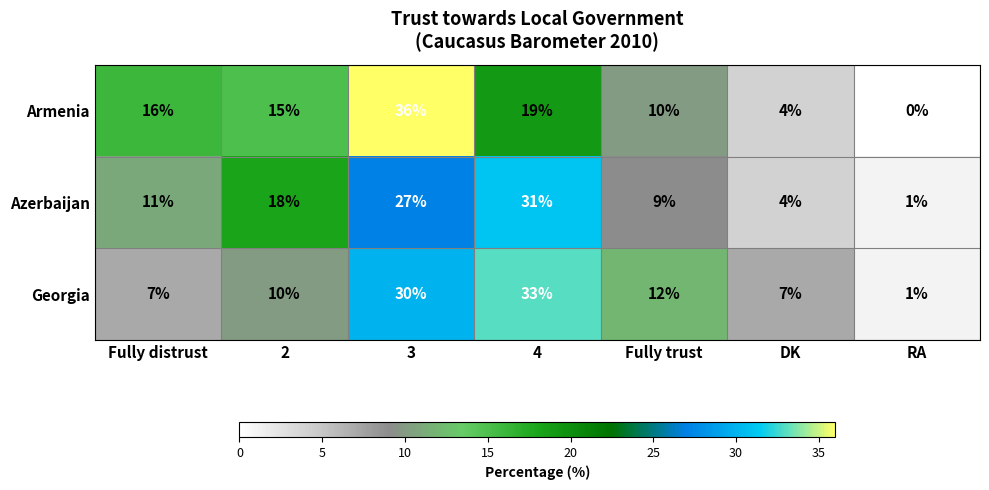

What is the difference between the Georgia values at Fully distrust and 2?

3